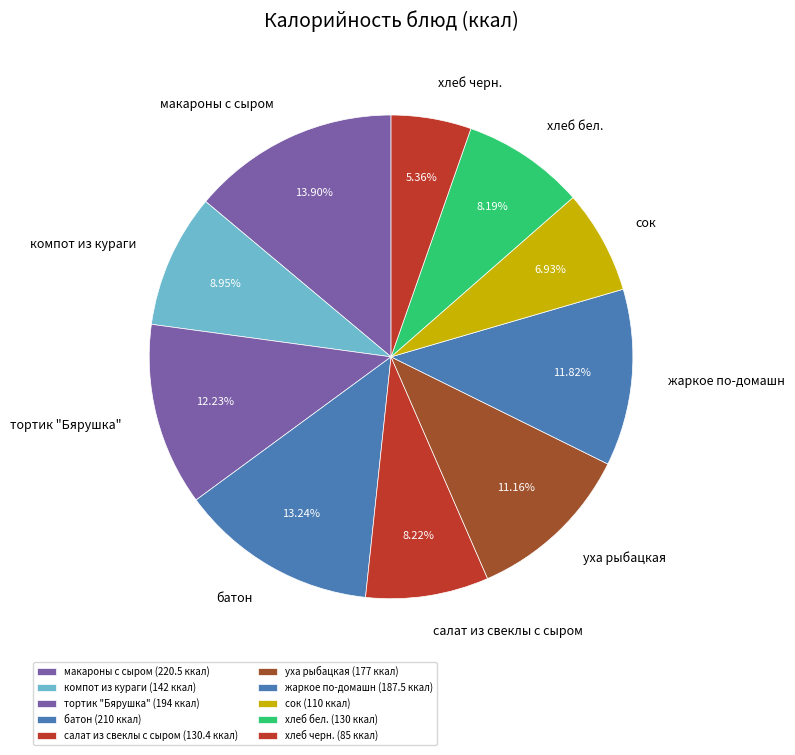

Is it true that батон is 7% of the pie?

False